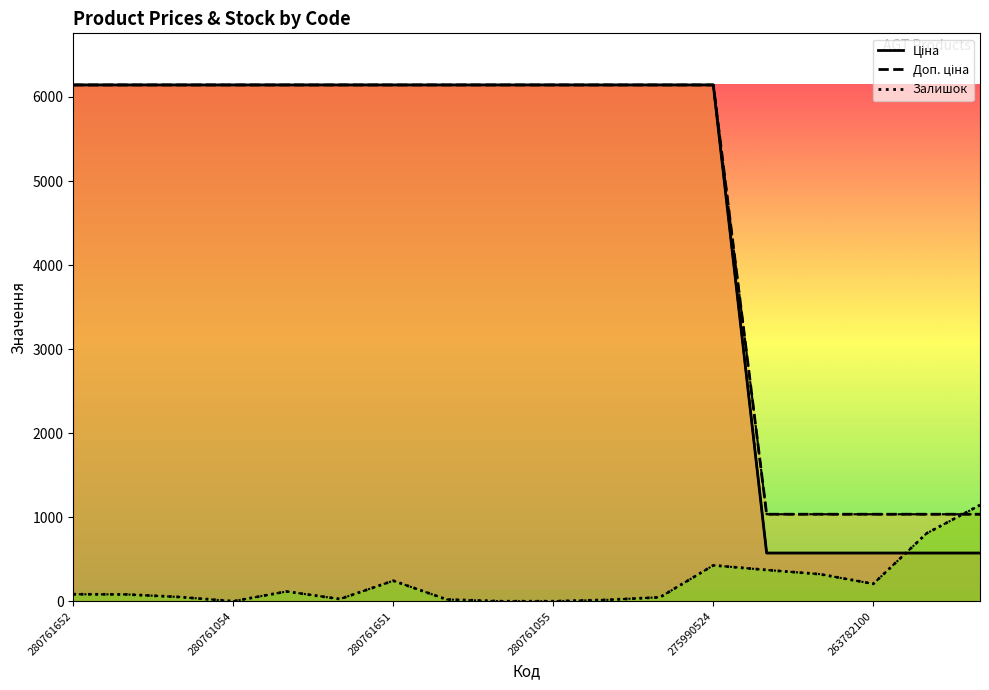

At 11, list the series in order from largest to smallest.

Ціна, Доп. ціна, Залишок